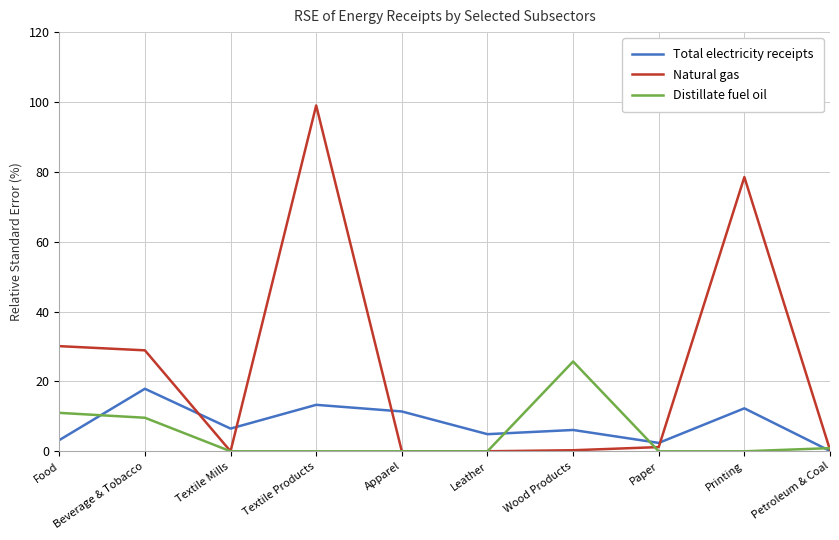

What position from the right is Textile Products?

7